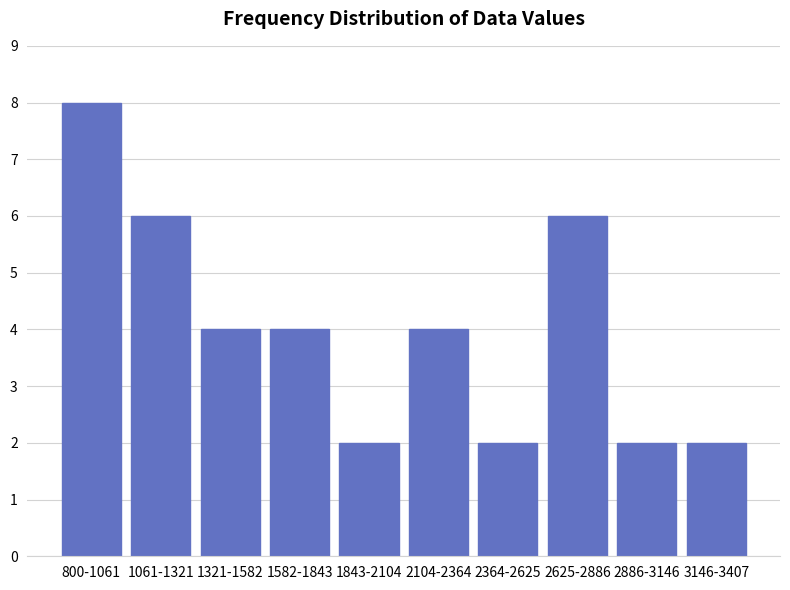

Reading left to right, transcribe all the data shown in this chart.

8	6	4	4	2	4	2	6	2	2